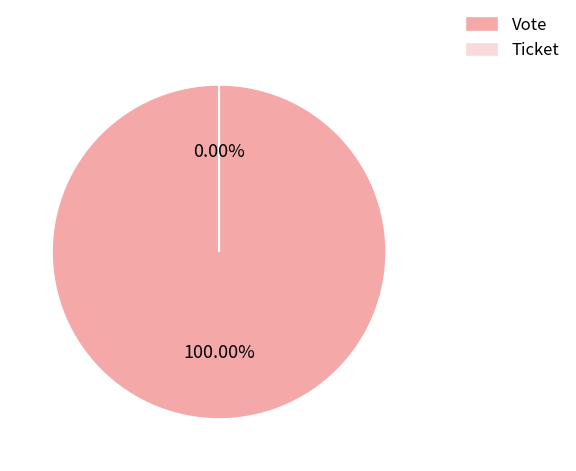

Which has a higher value, Vote or Ticket?

Vote